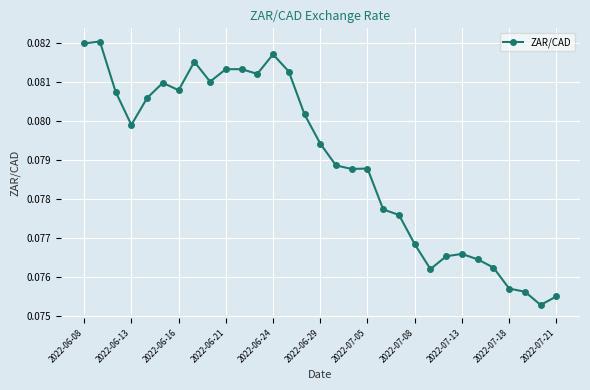

What is the sum of all values?

2.4